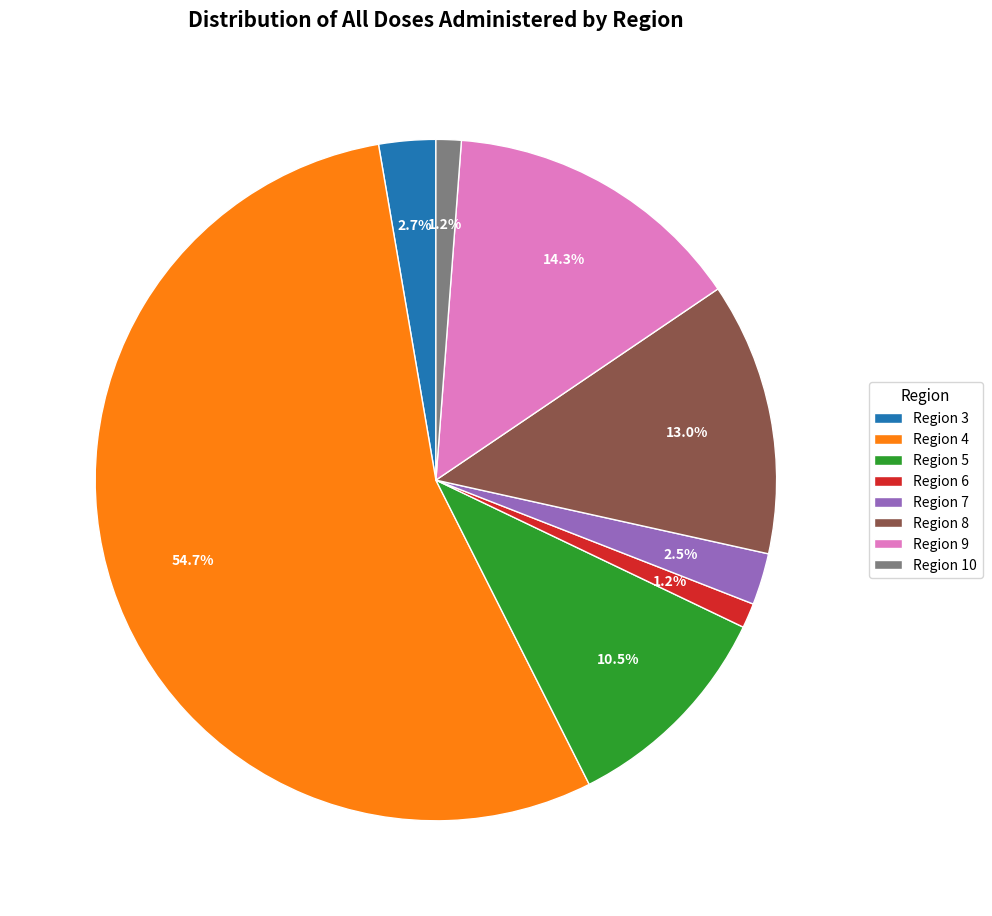

Is the sum of Region 3 and Region 9 greater than half?

No